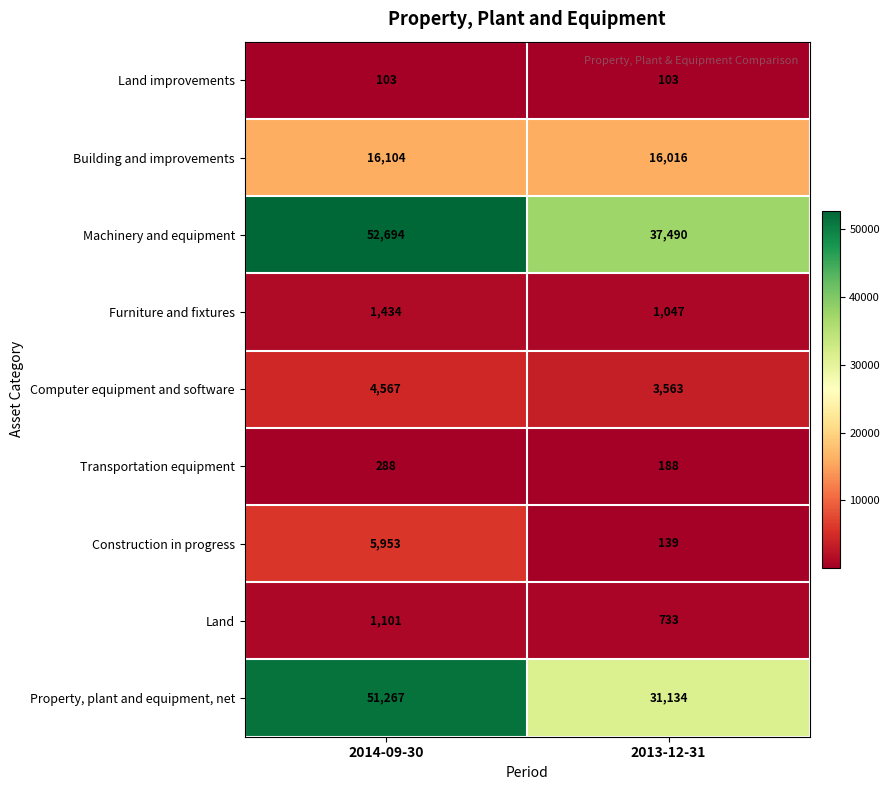

Between 2014-09-30 and 2013-12-31, which series saw the biggest shift?

Property, plant and equipment, net